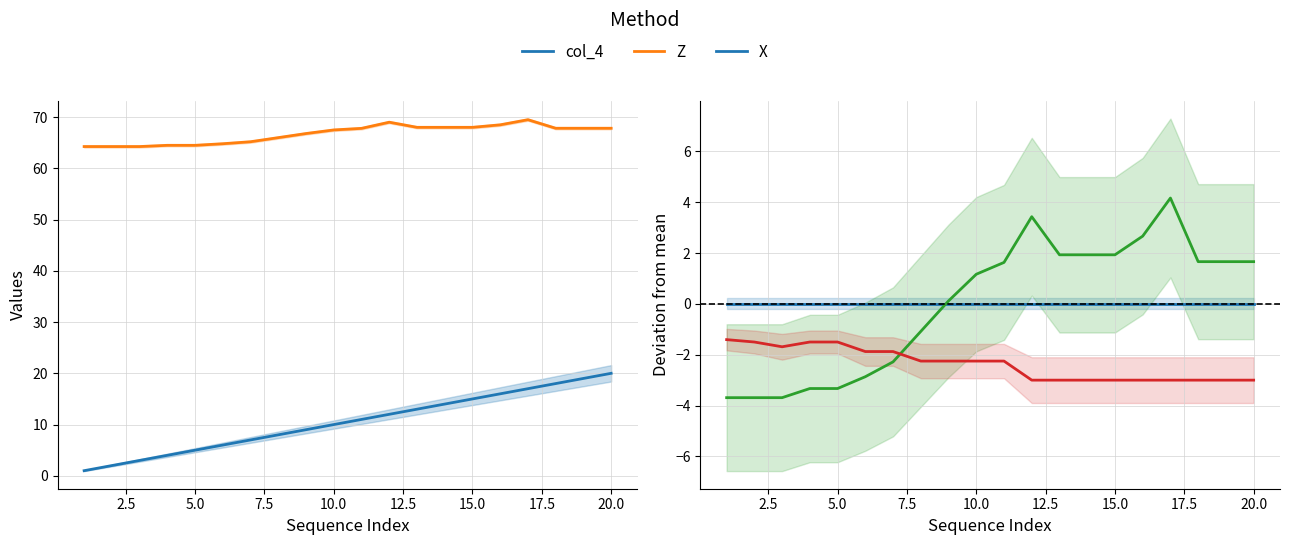

What is the minimum value shown in the chart?

-3.7